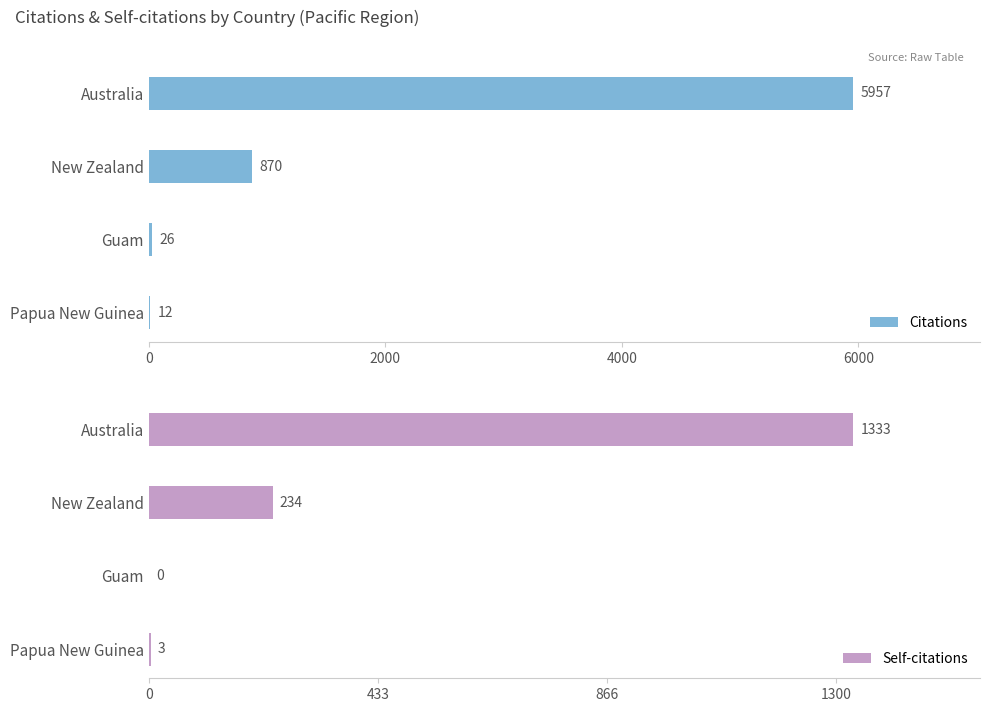

Read the Citations value at New Zealand.

870